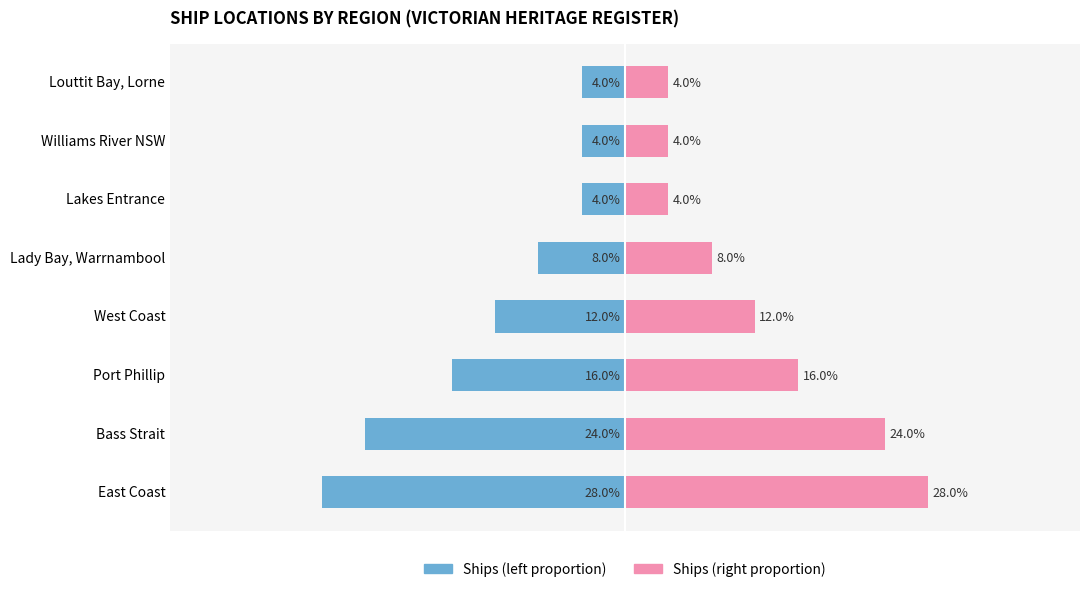

Is the value of Ships (left) at Williams River NSW greater than the value of Ships (right) at Williams River NSW?

No